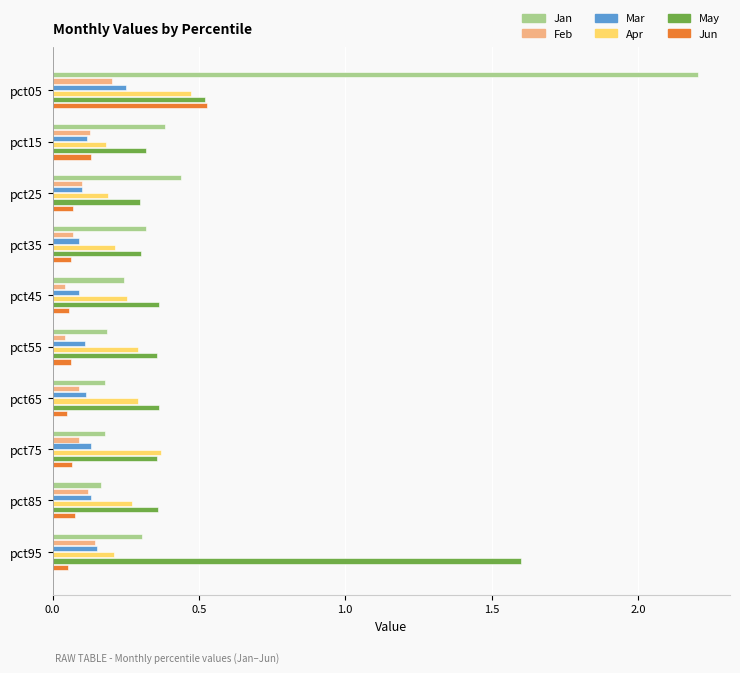

True or false: Jun has a value of 0.1 at pct95.

True